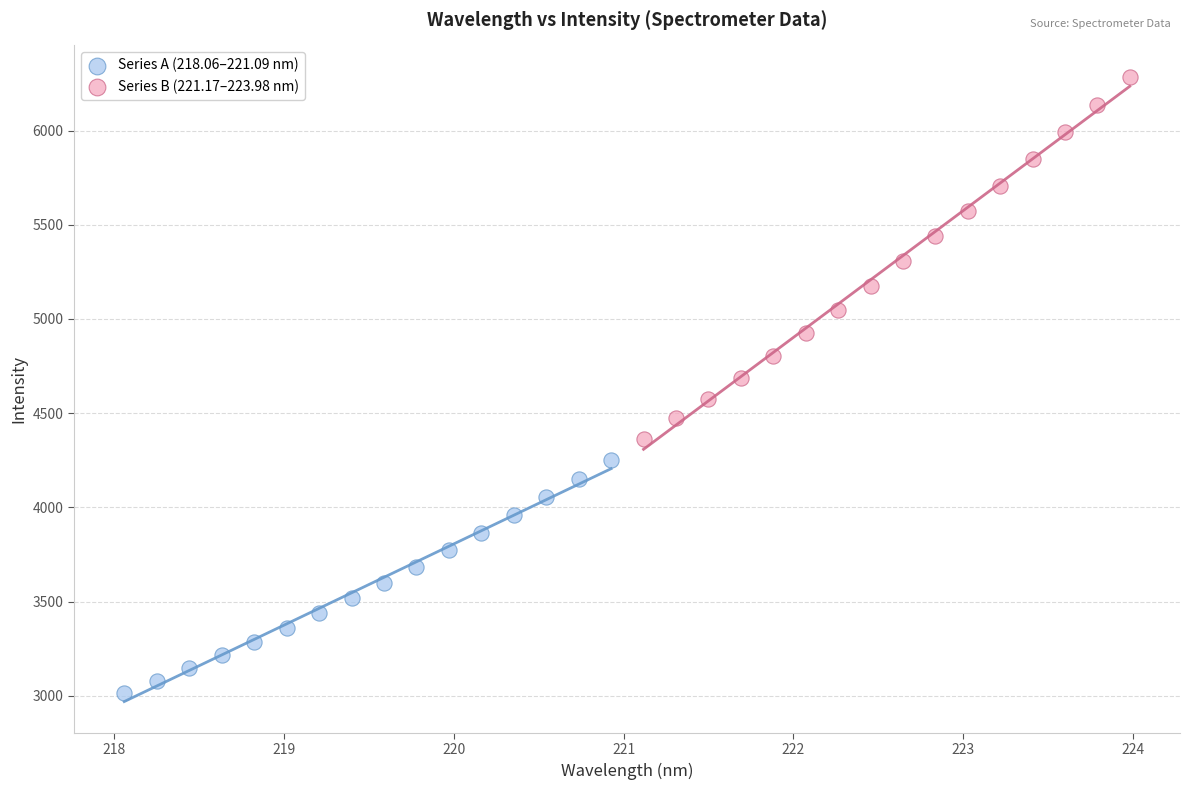

Which series reaches the maximum Y coordinate?

Series B (221.17–223.98 nm)